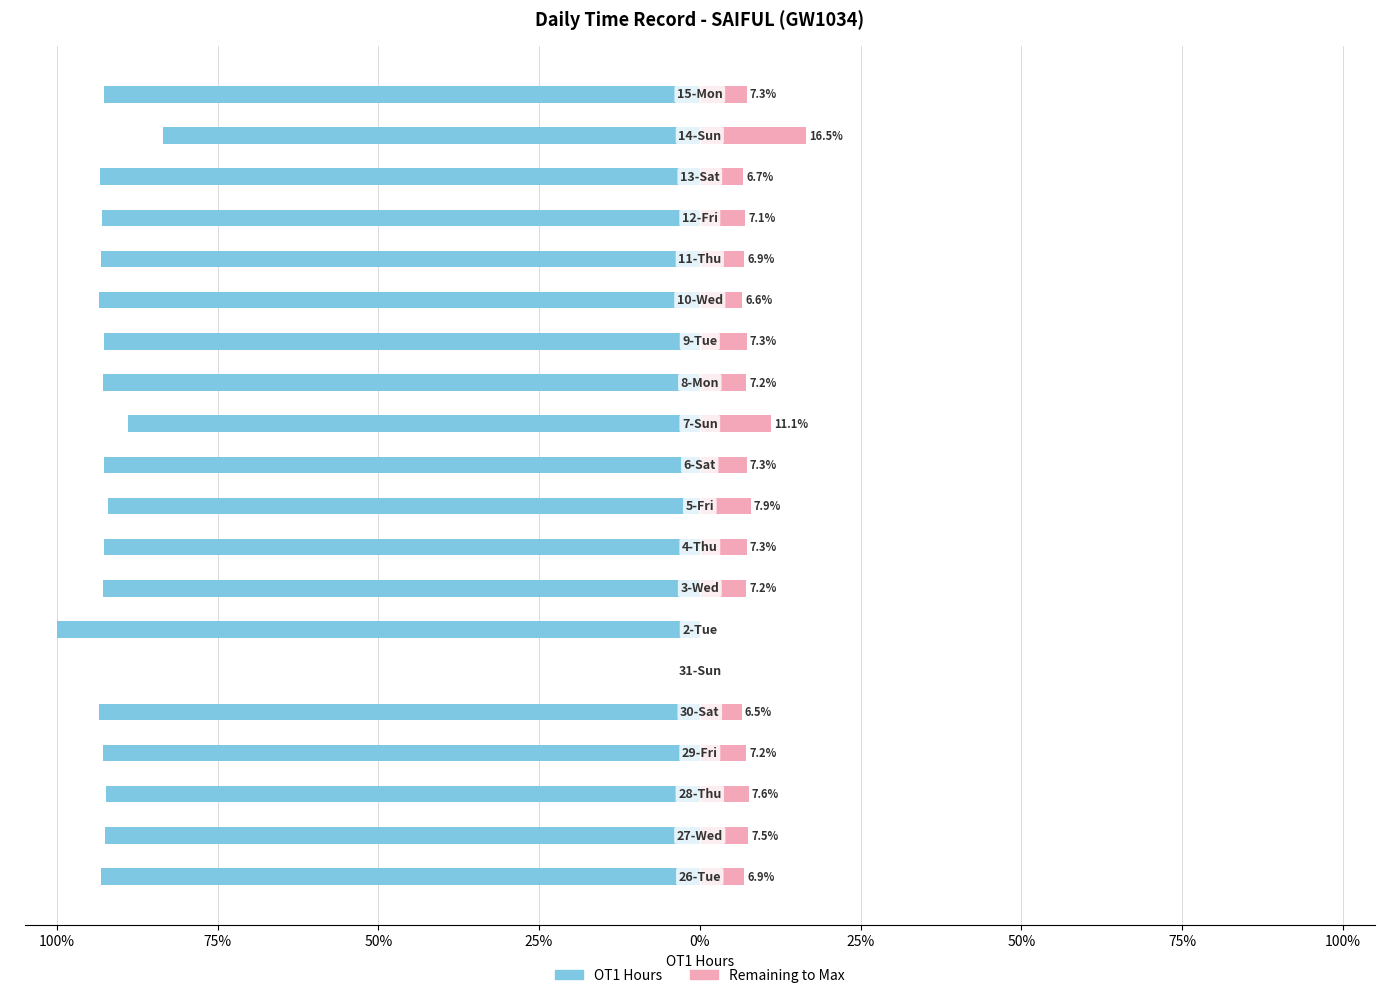

Which series has the largest range (max minus min)?

OT1 Hours